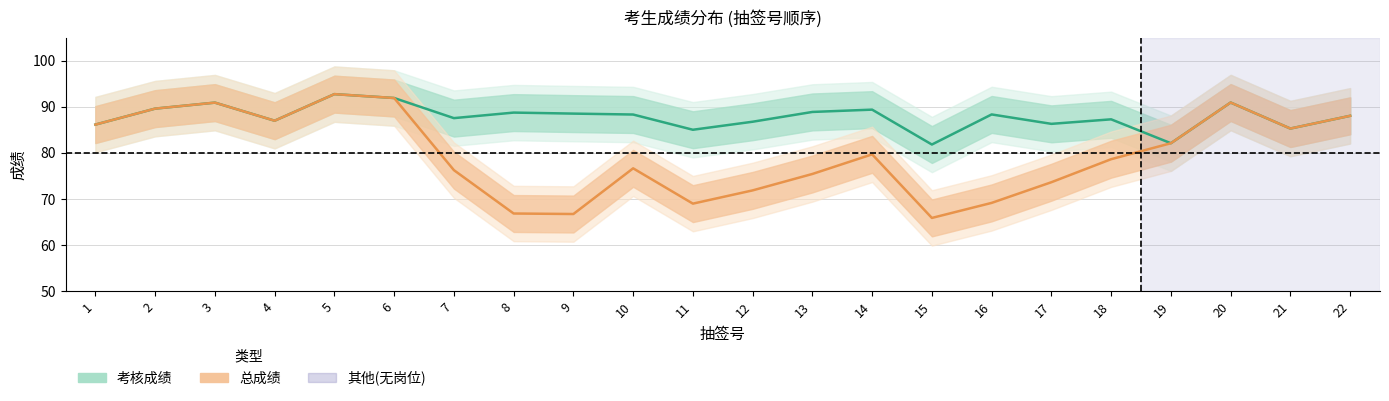

At which category is the sum across all series the highest?

5